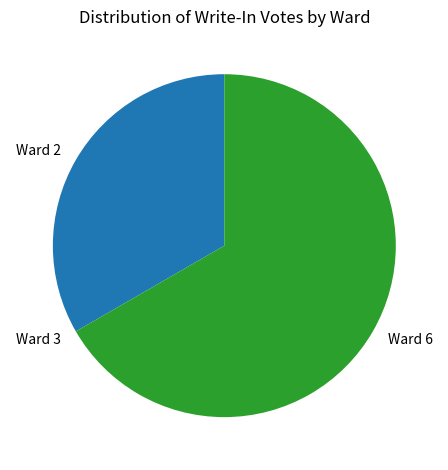

Which category has the biggest portion of the pie?

Ward 6